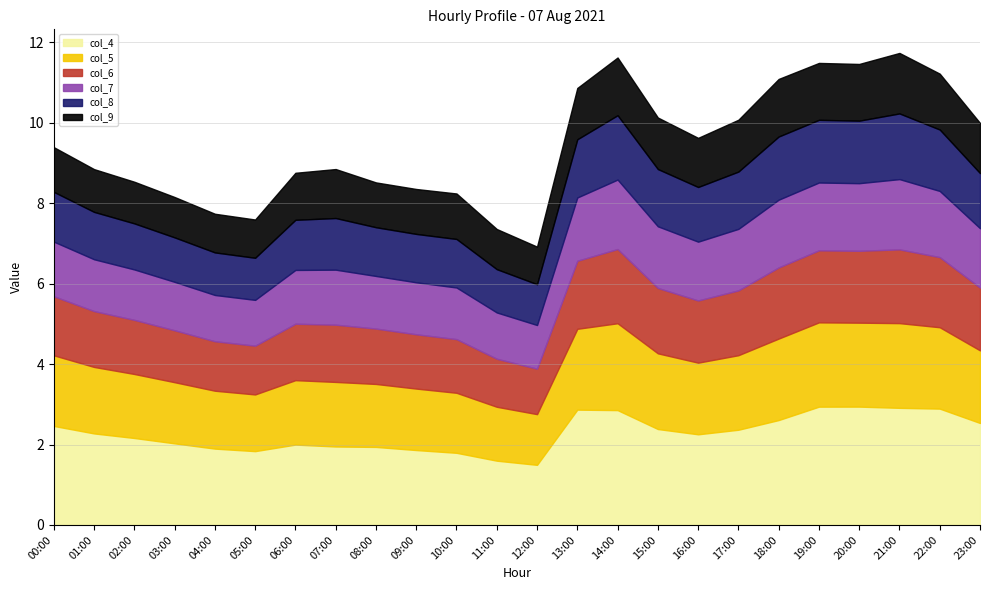

Which series has the largest range (max minus min)?

col_4